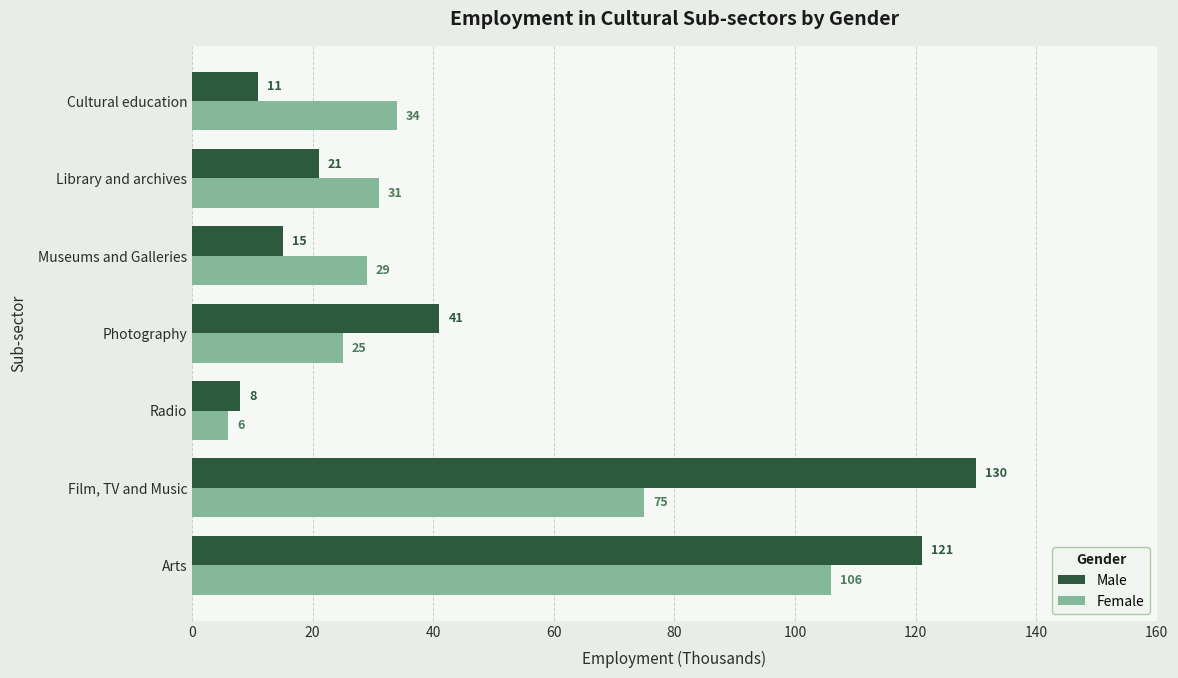

True or false: Male has a value of 41 at Photography.

True